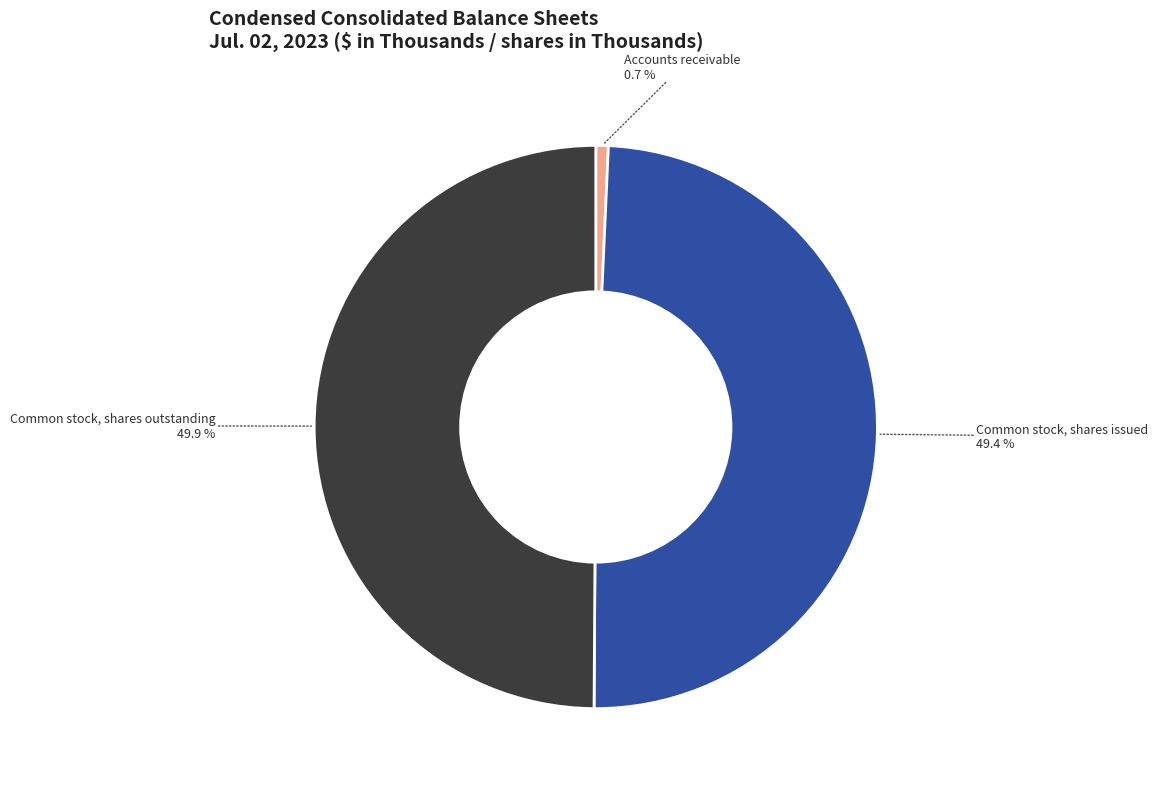

Count the number of slices in the pie.

3